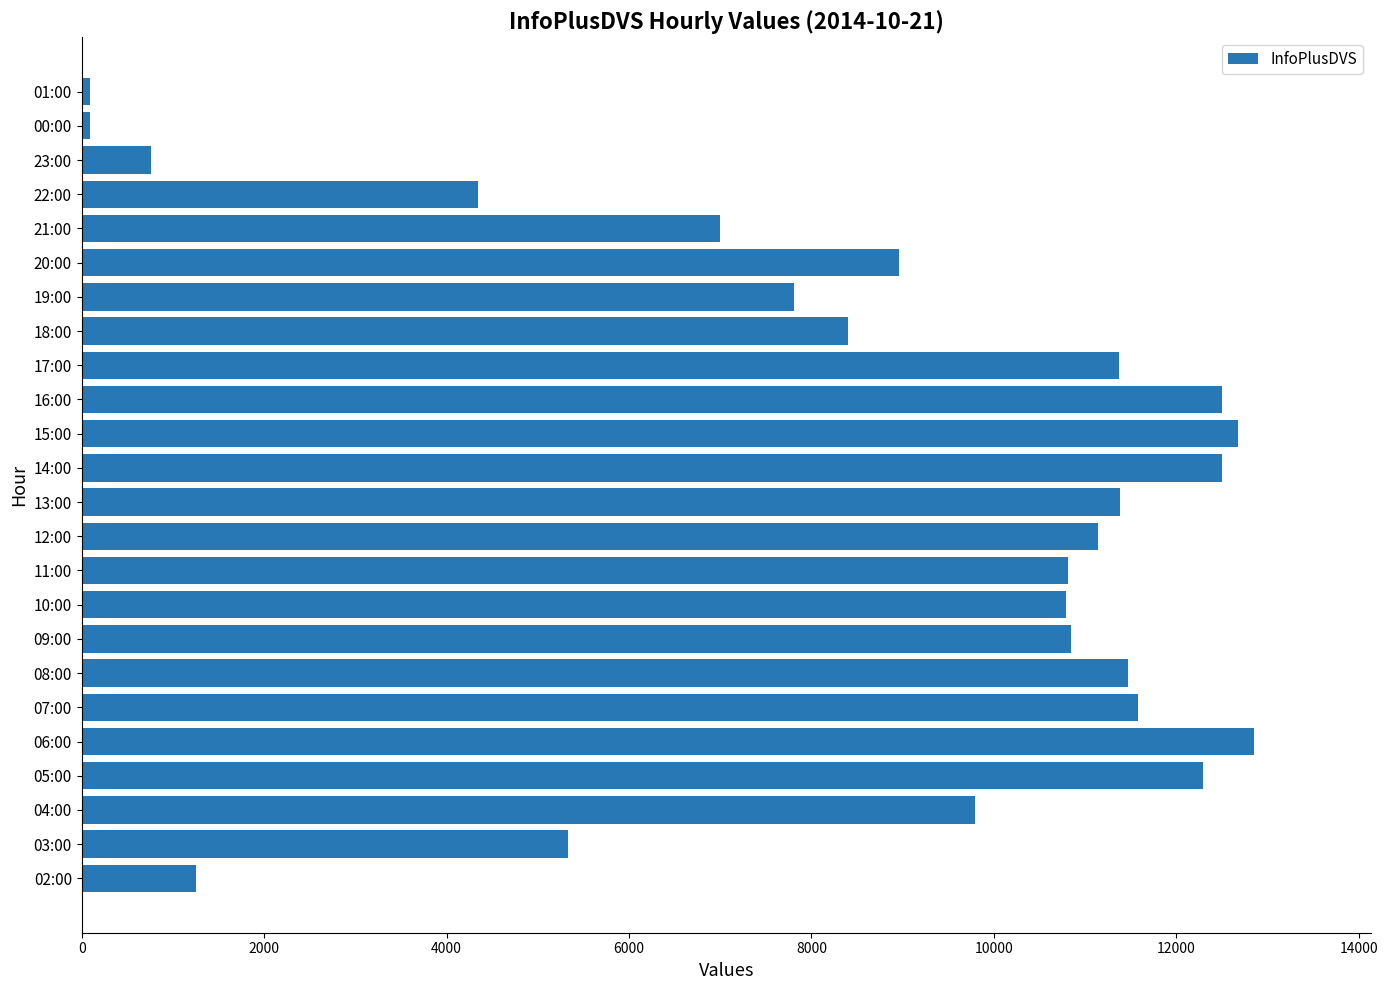

How many data points are less than 10809?

12